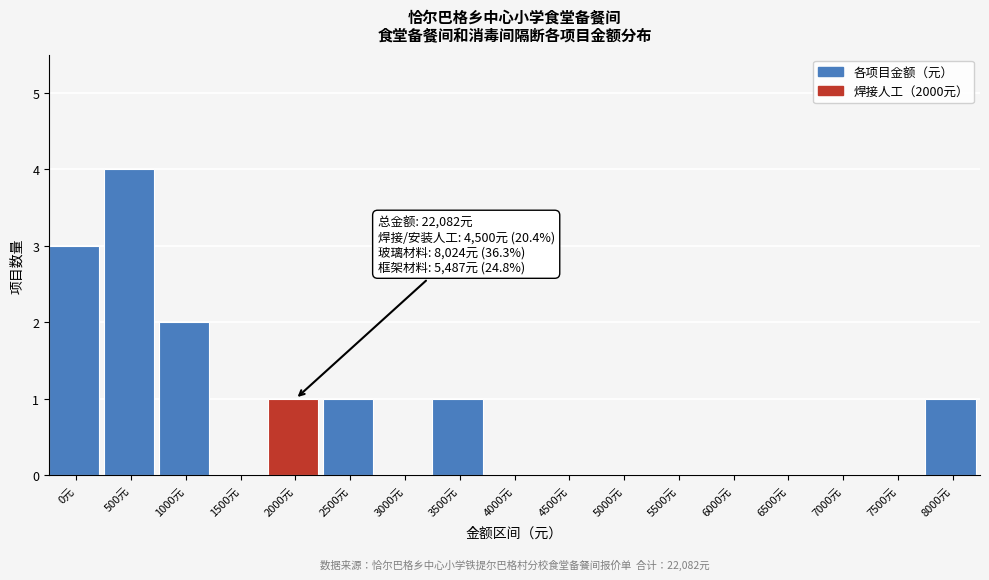

Reading left to right, transcribe all the data shown in this chart.

0元=3	500元=4	1000元=2	1500元=0	2000元=1	2500元=1	3000元=0	3500元=1	4000元=0	4500元=0	5000元=0	5500元=0	6000元=0	6500元=0	7000元=0	7500元=0	8000元=1